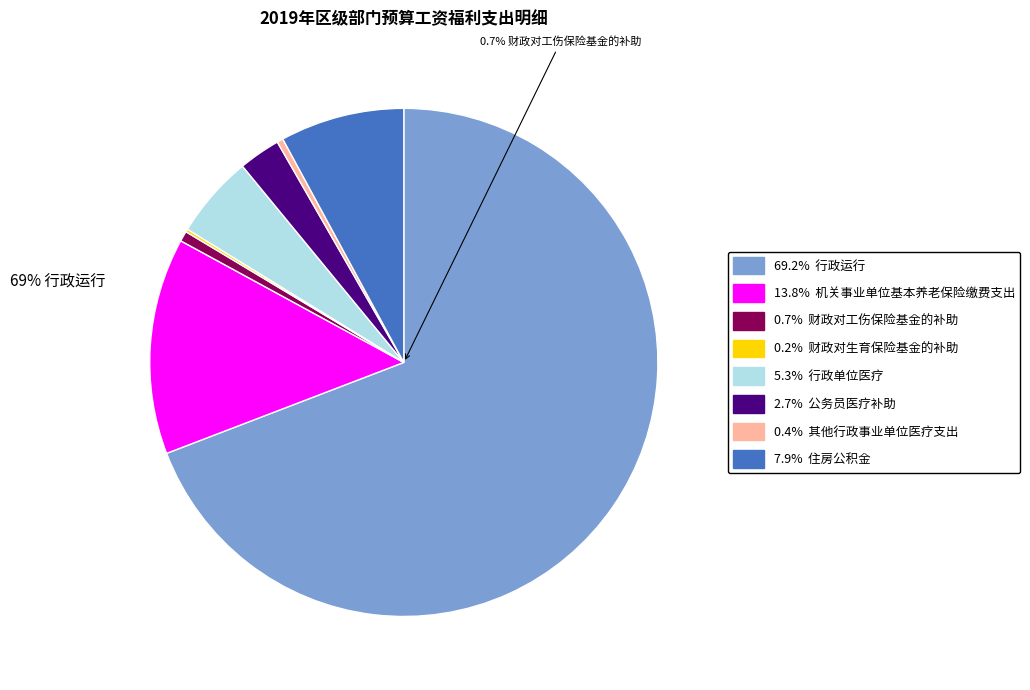

What percentage do 机关事业单位基本养老保险缴费支出 and 财政对生育保险基金的补助 together represent?

14.0%